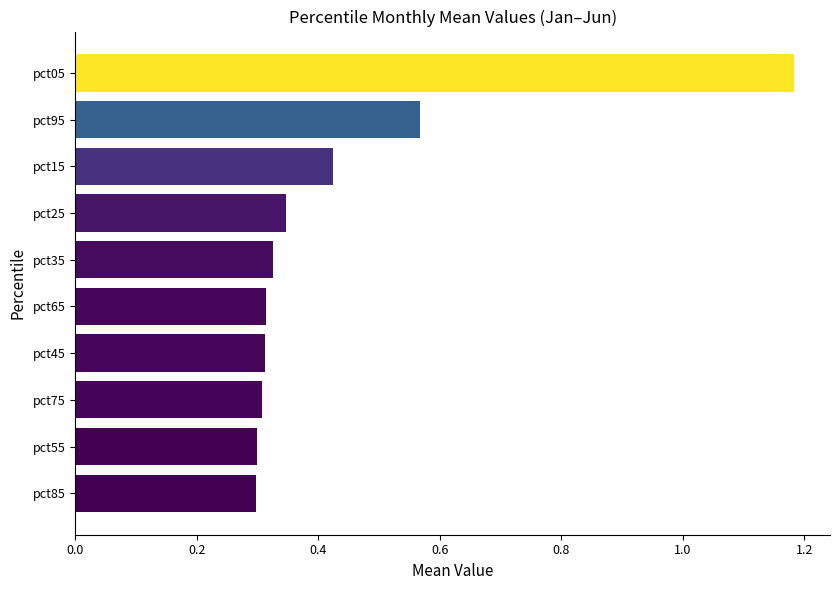

Count the values in the range 0 to 1.

9